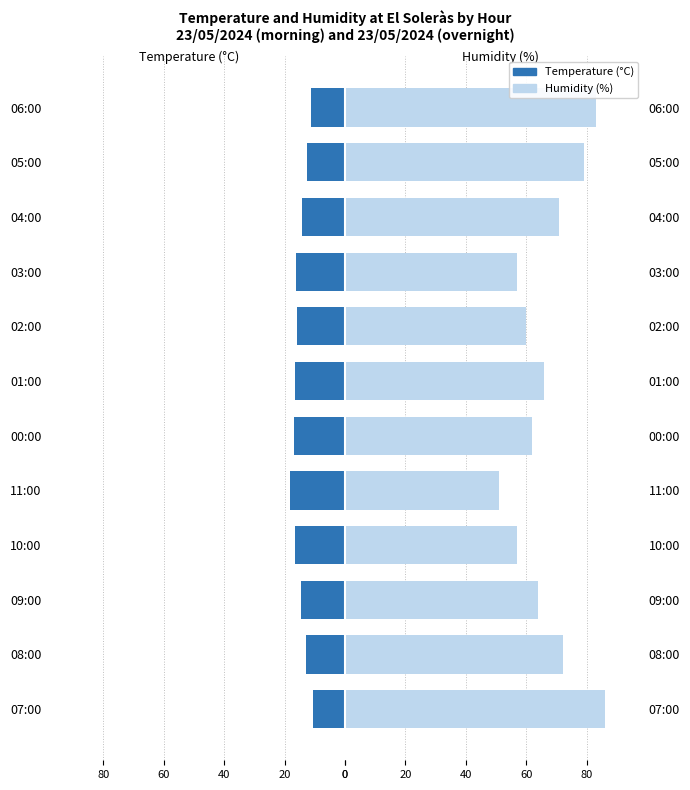

What is the sum of all Temperature (°C) values?

-175.9